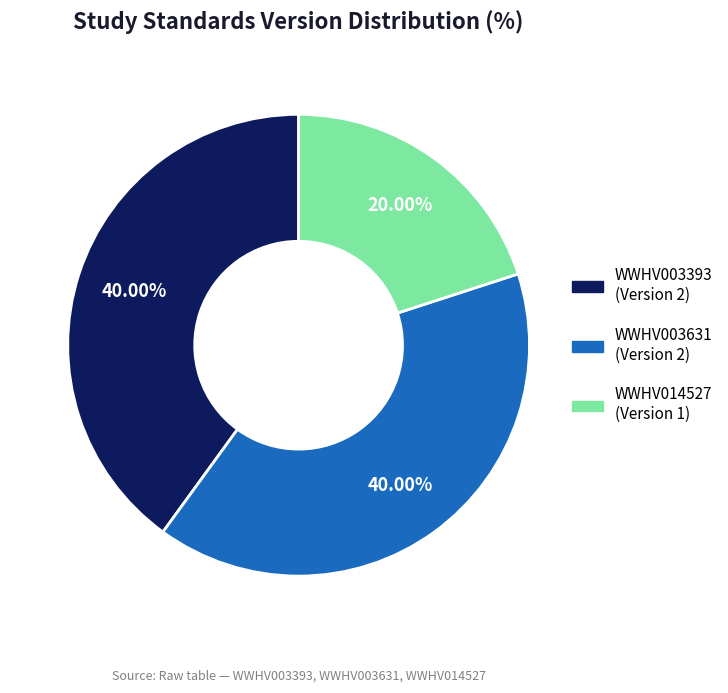

To the nearest percent, what is the average slice percentage?

33%